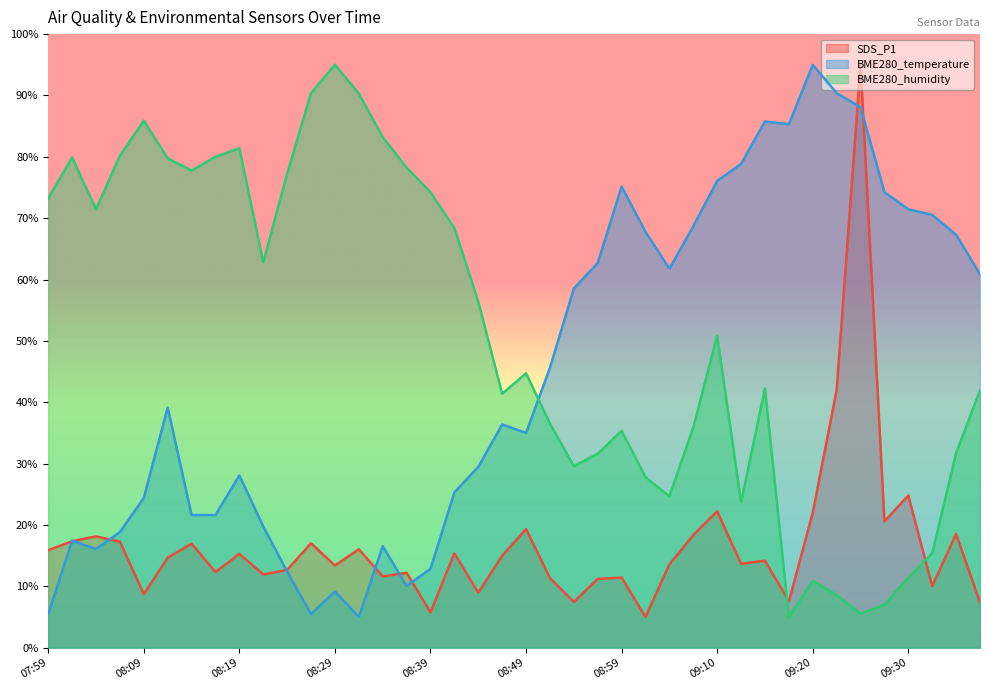

At which category does SDS_P1 reach its first local valley?

08:09